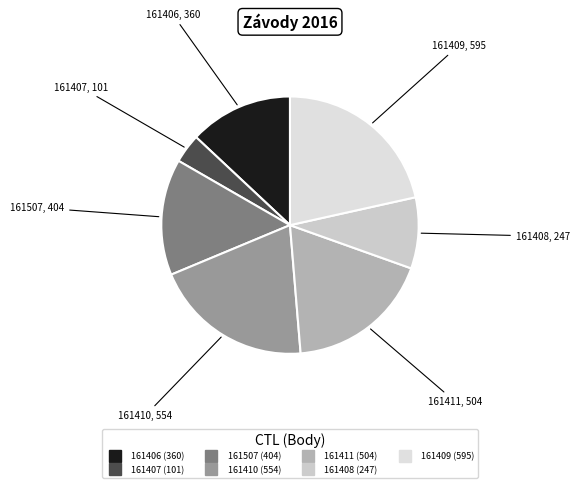

Is there a majority slice in this chart?

No